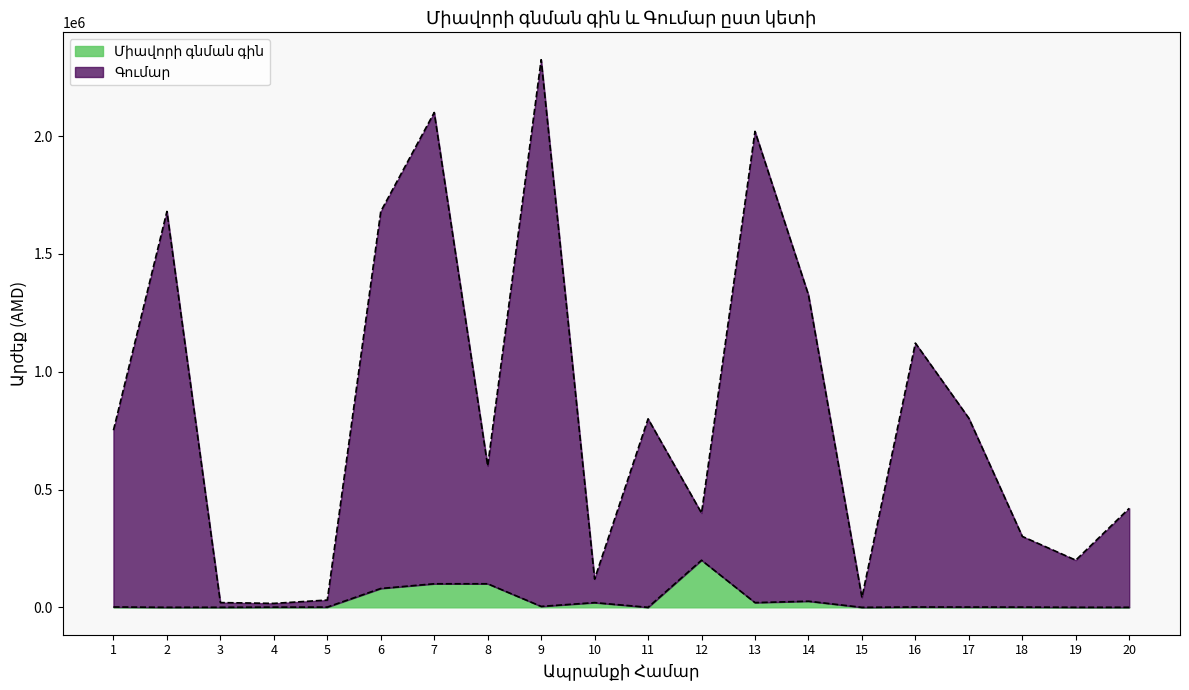

The value of Գումար at 14 is 363989. True or false?

False